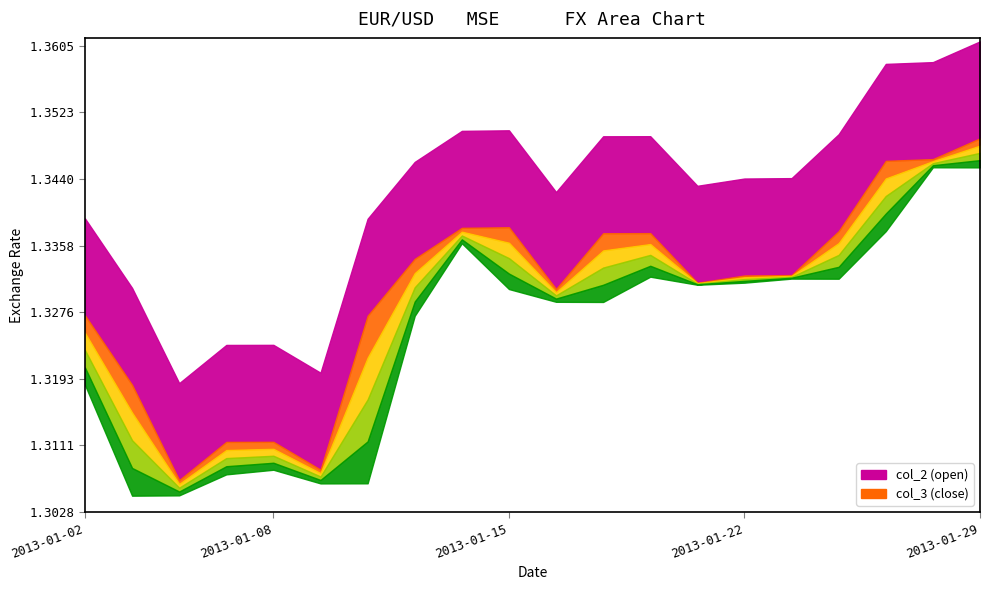

What is the sum of all col_3 values?

26.6